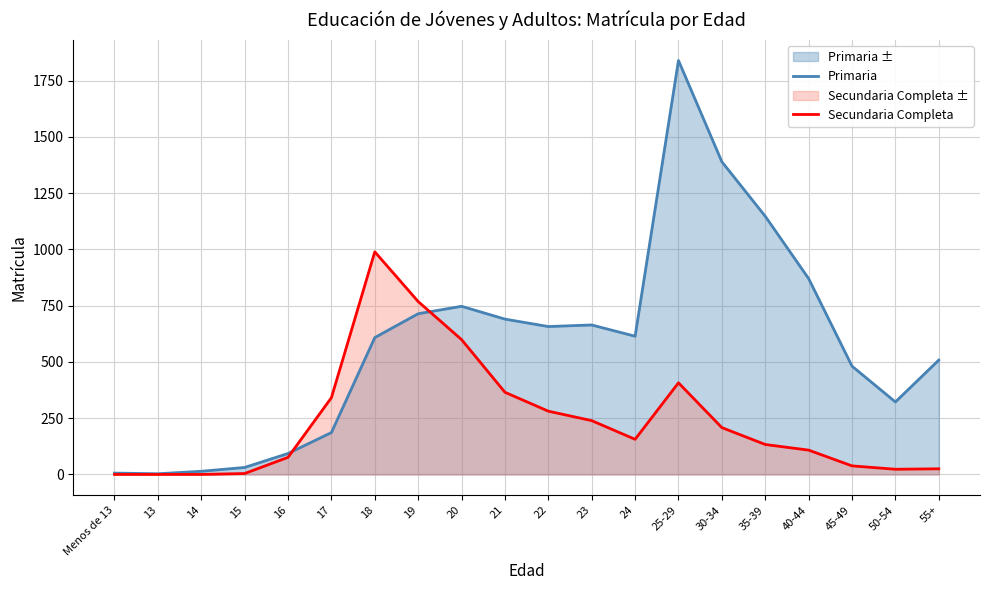

What is the maximum value shown in the chart?

1839